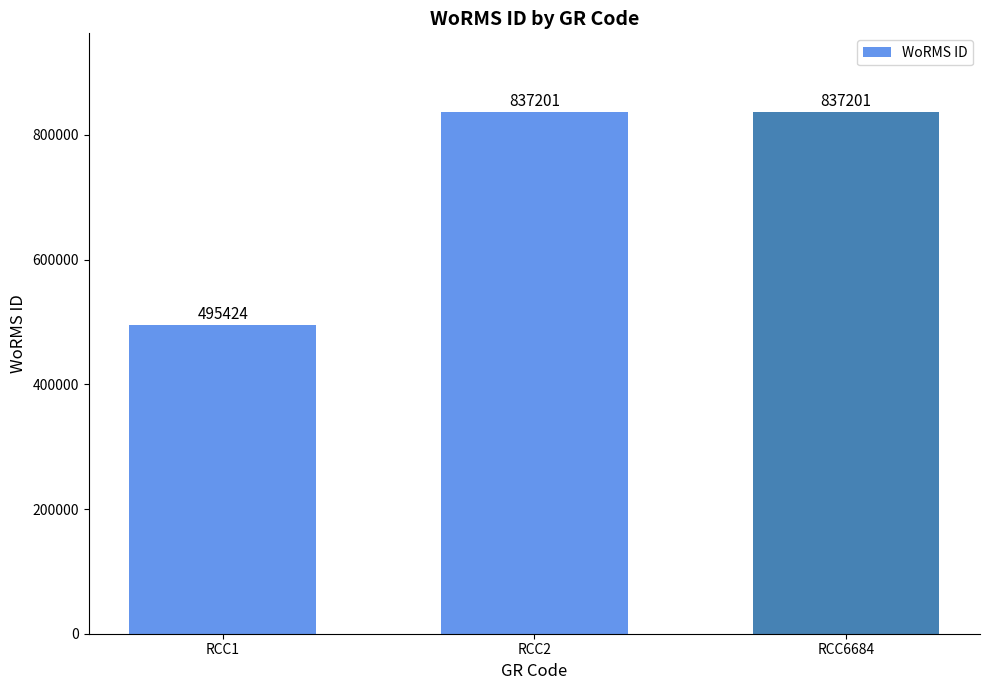

Read the value at RCC2.

837201